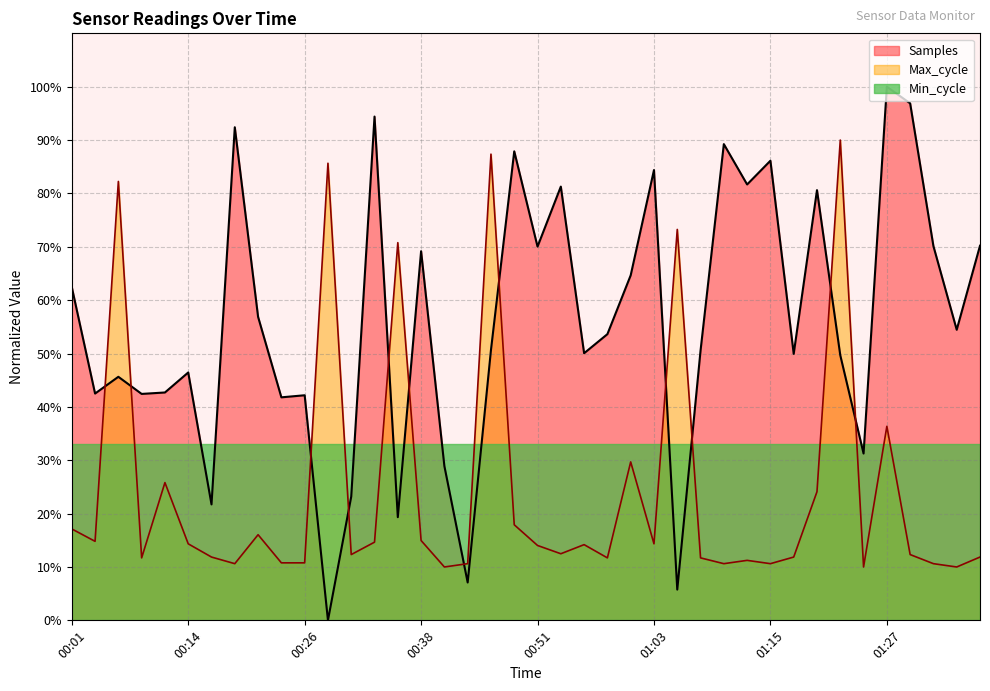

In Samples, how many points are higher than both neighbors (excluding endpoints)?

13